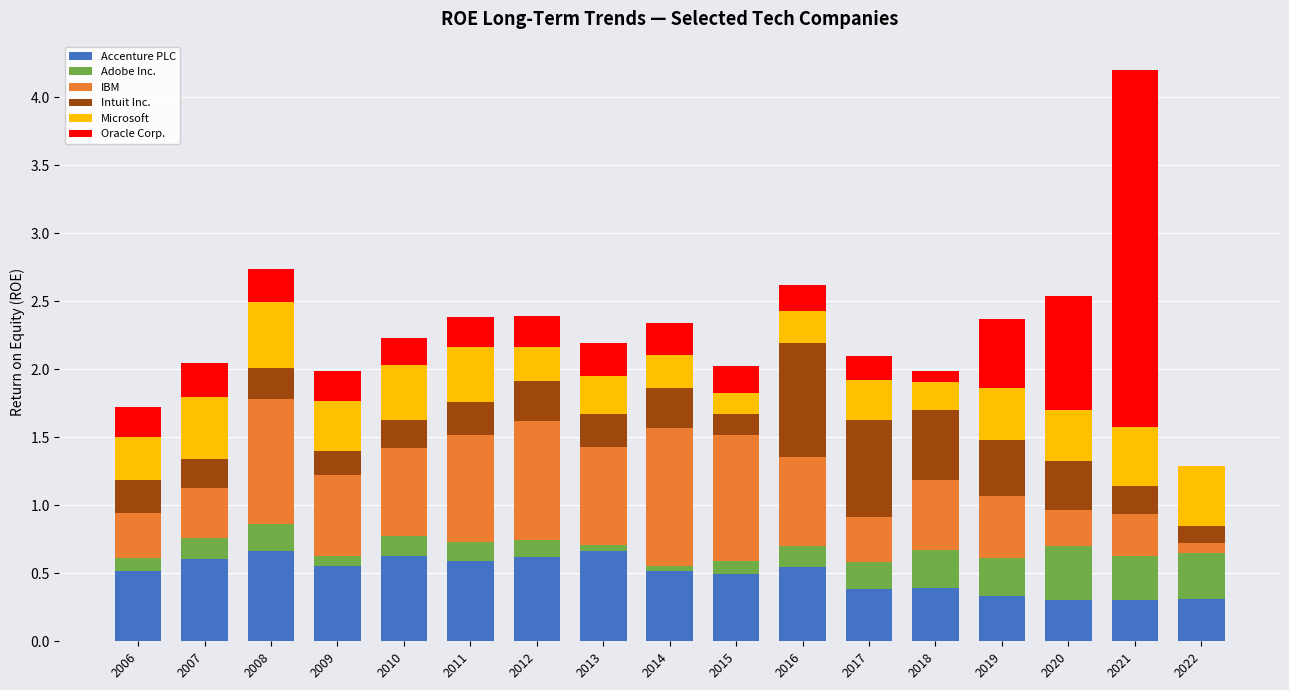

At which category is the sum across all series the highest?

2021